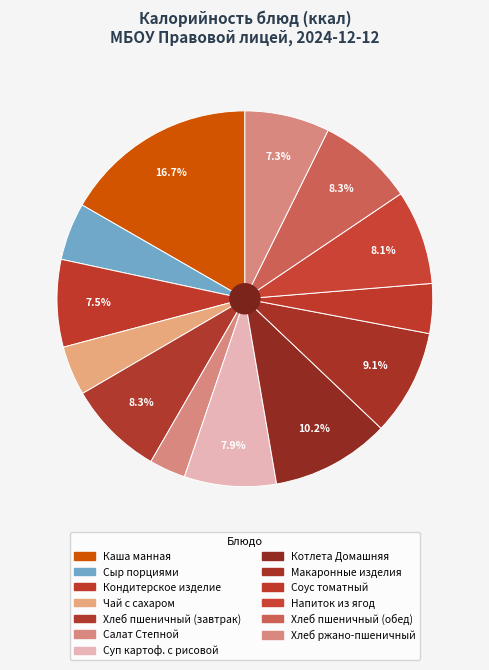

Is the sum of Хлеб пшеничный (обед) and Суп картоф. с рисовой greater than half?

No